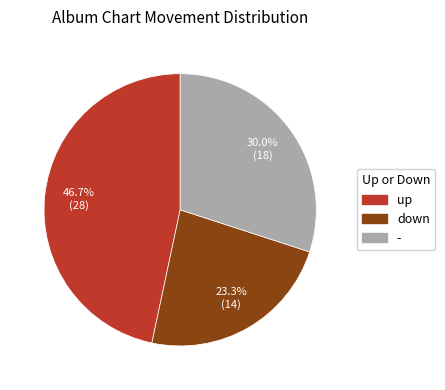

What is the ratio of the value at up to the value at -?

1.6